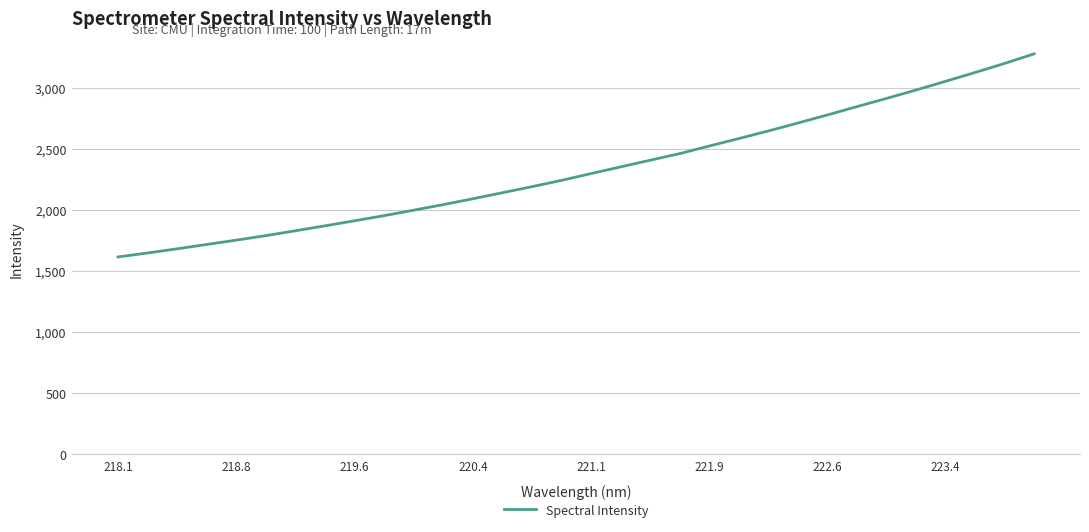

What is the minimum value shown in the chart?

1617.9